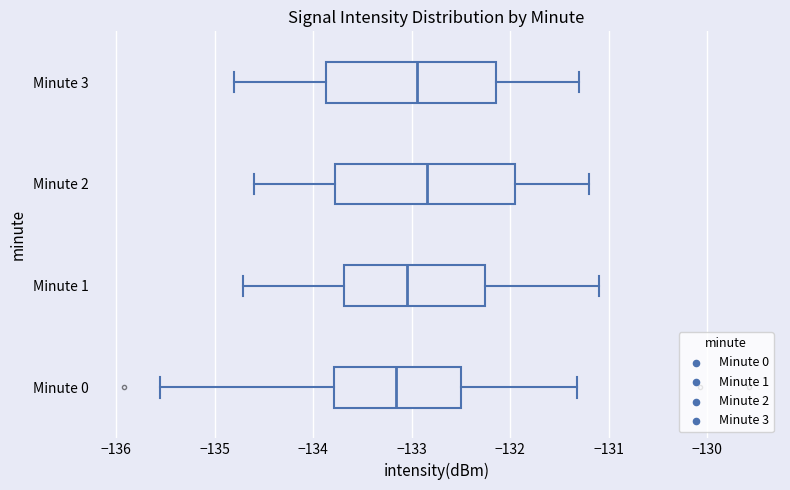

Where is the right edge of the box for Minute 2 on the x-axis? The values are not printed on the chart, so give them approximately, as read against the axis.

-131.9